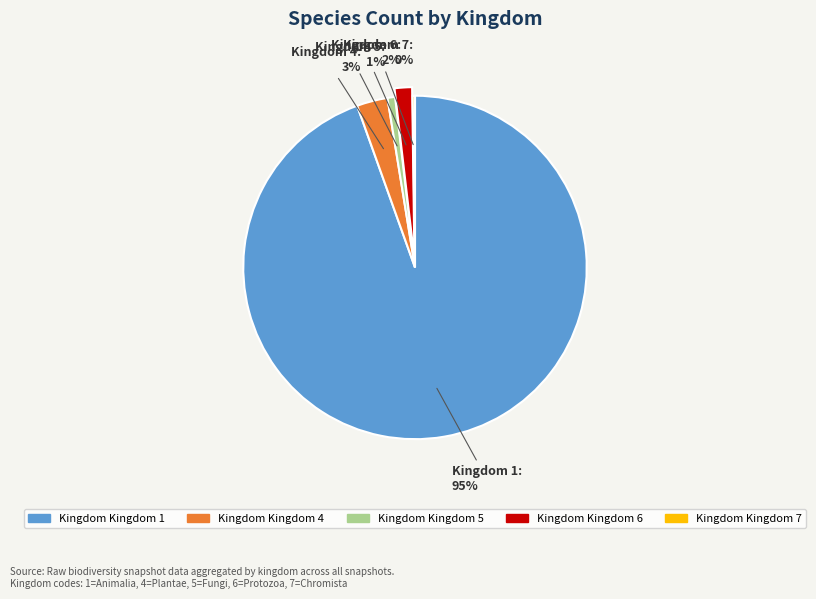

To the nearest percent, what is the difference between the largest and smallest slice percentages?

94%